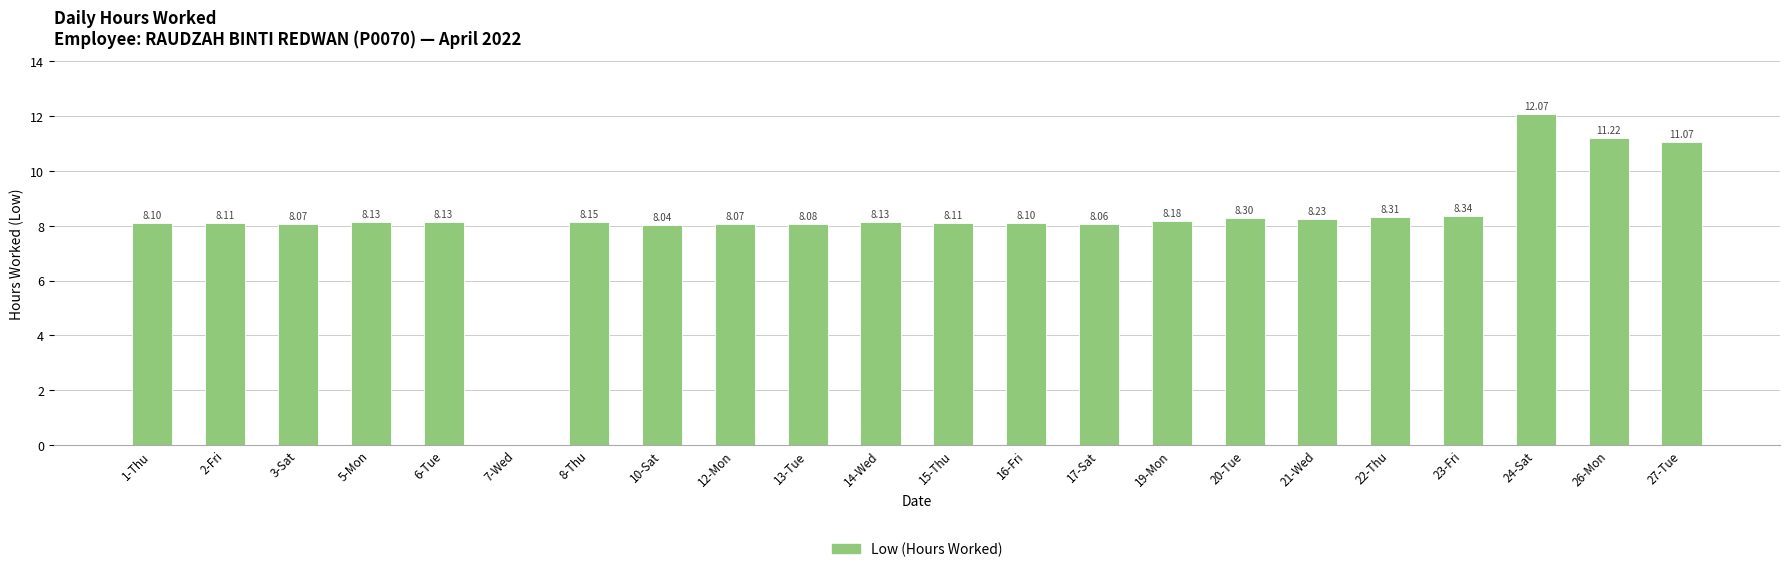

At which label is the value closest to 6?

10-Sat